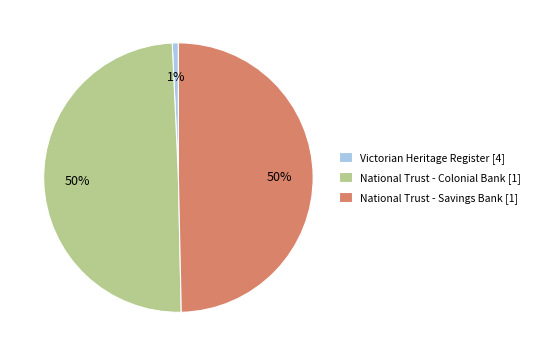

Is it true that National Trust - Colonial Bank [1] is 50% of the pie?

True